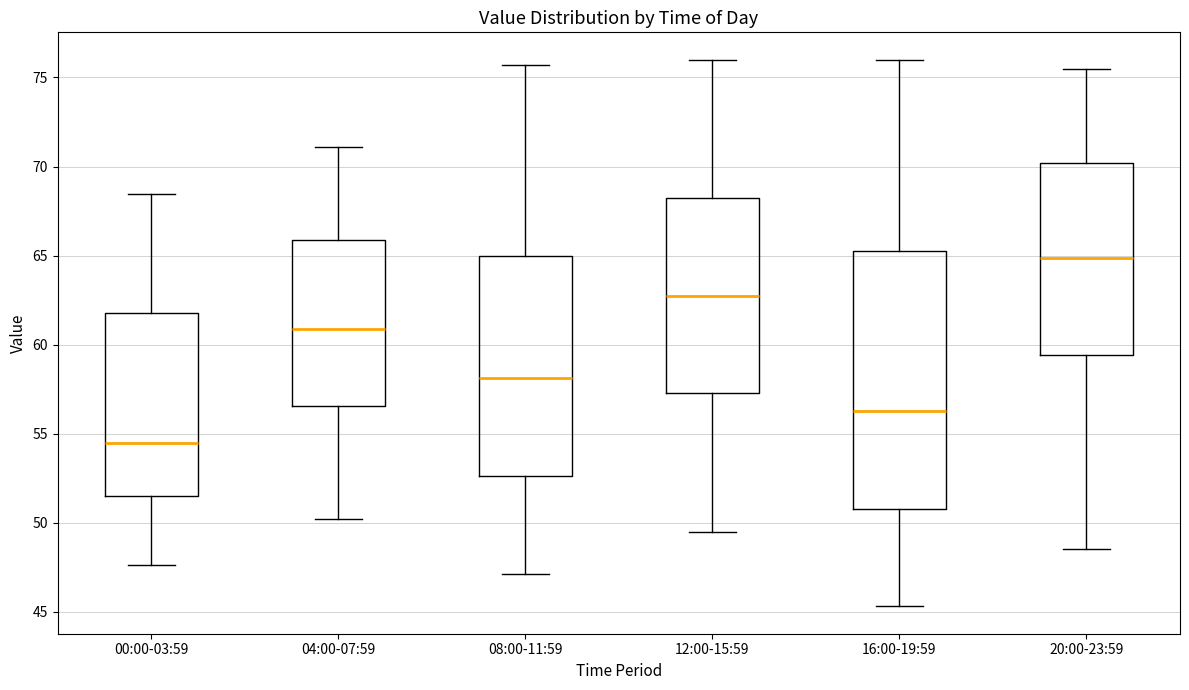

Reading left to right, read every box against the y-axis: the position of its median line, the range the box covers, and the ends of its whiskers. The values are not printed on the chart, so give them approximately, as read against the axis.

00:00-03:59: median 54.5, box 51.5 to 62.0, whiskers 47.5 to 68.5
04:00-07:59: median 61.0, box 56.5 to 66.0, whiskers 50.0 to 71.0
08:00-11:59: median 58.0, box 52.5 to 65.0, whiskers 47.0 to 75.5
12:00-15:59: median 63.0, box 57.5 to 68.0, whiskers 49.5 to 76.0
16:00-19:59: median 56.5, box 51.0 to 65.5, whiskers 45.5 to 76.0
20:00-23:59: median 65.0, box 59.5 to 70.0, whiskers 48.5 to 75.5